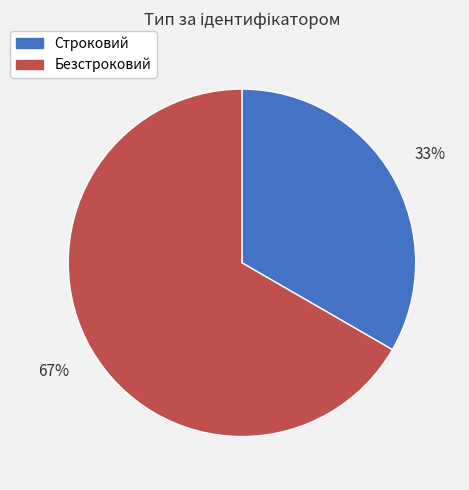

To the nearest percent, what portion does Безстроковий represent?

67%